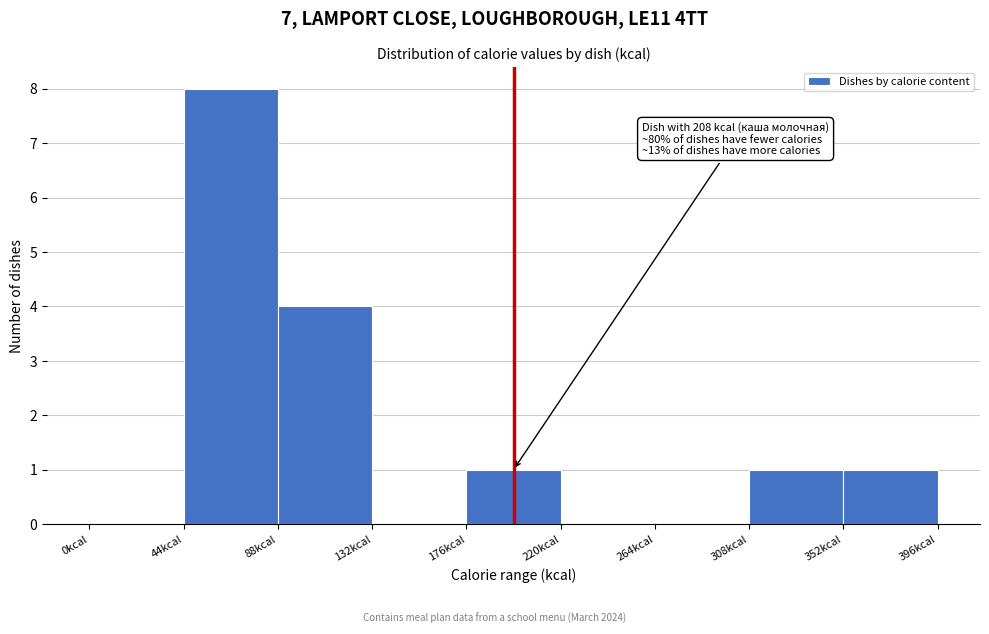

Which range on the x-axis has the tallest bar?

44 to 88